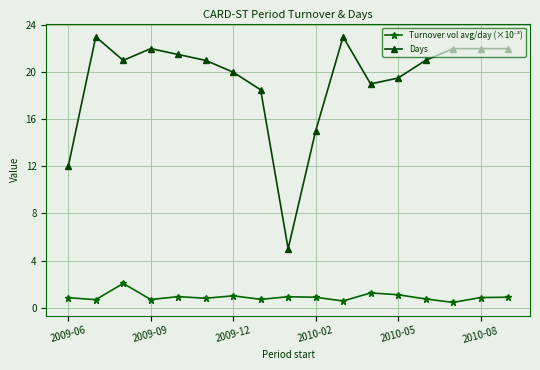

What is the value of the Days point at the 6th from the left?

21.0